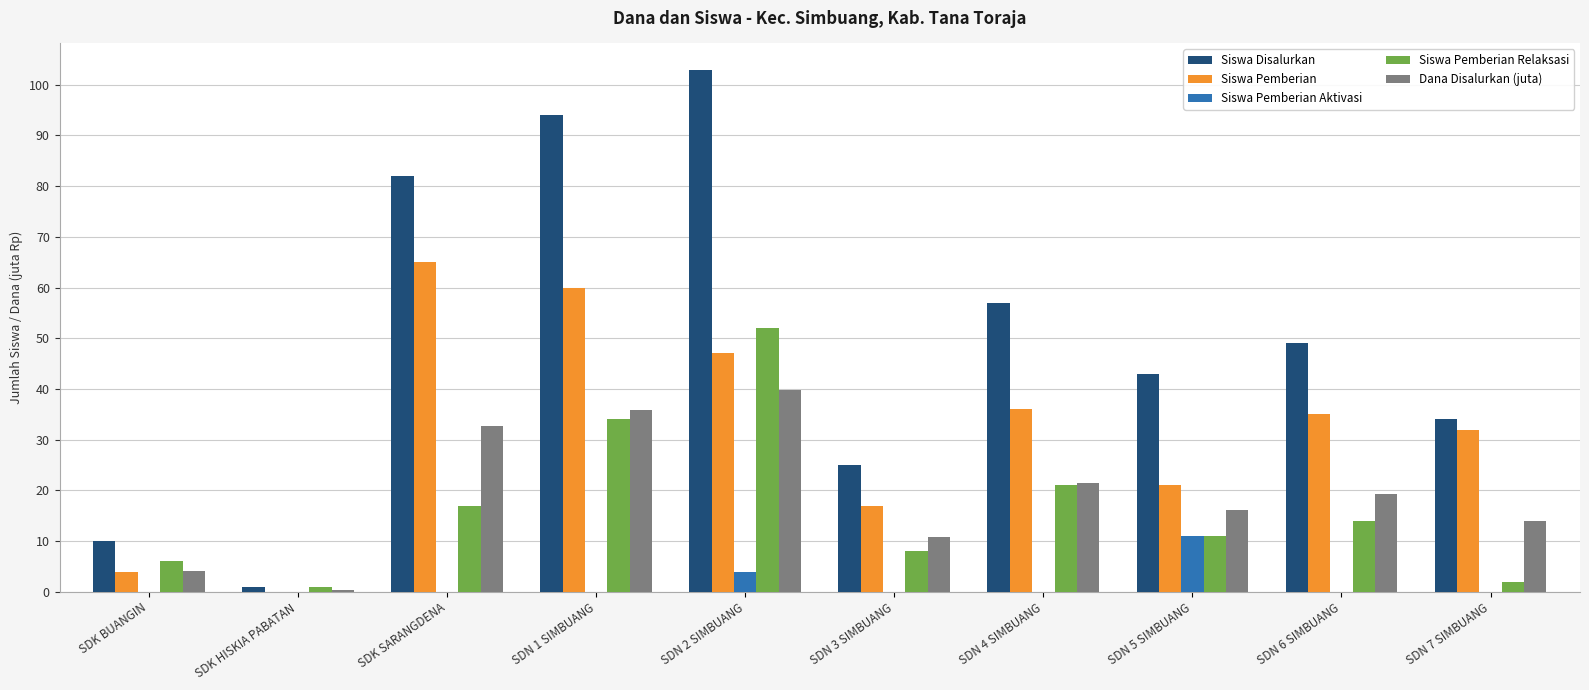

What is the sum of all Siswa Pemberian Relaksasi values?

166.0